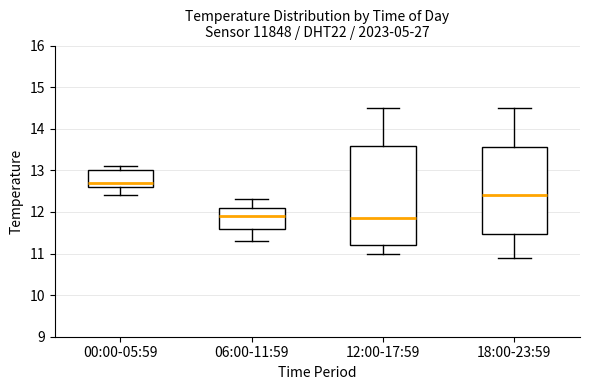

Which box has the highest median line?

00:00-05:59